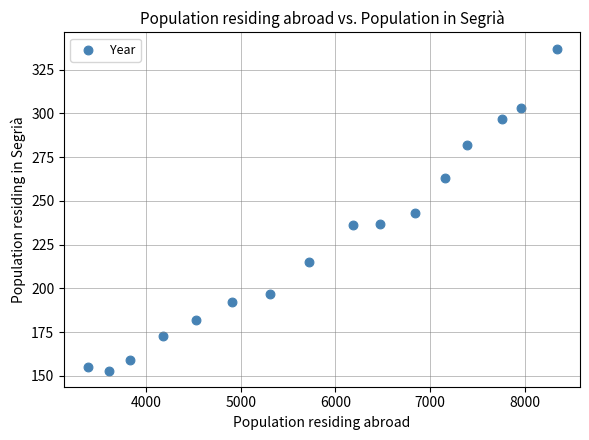

What is the range of X values (max minus min)?

4951